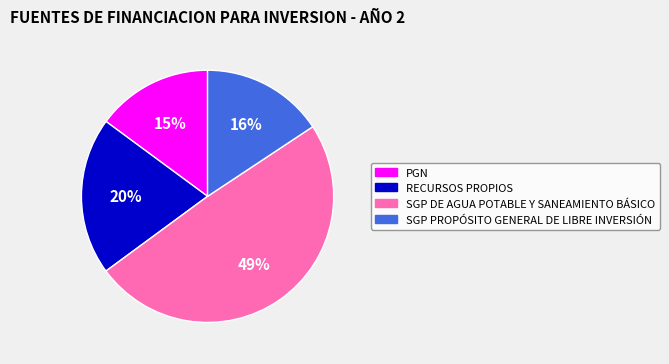

To the nearest percent, what portion does SGP DE AGUA POTABLE Y SANEAMIENTO BÁSICO represent?

49%